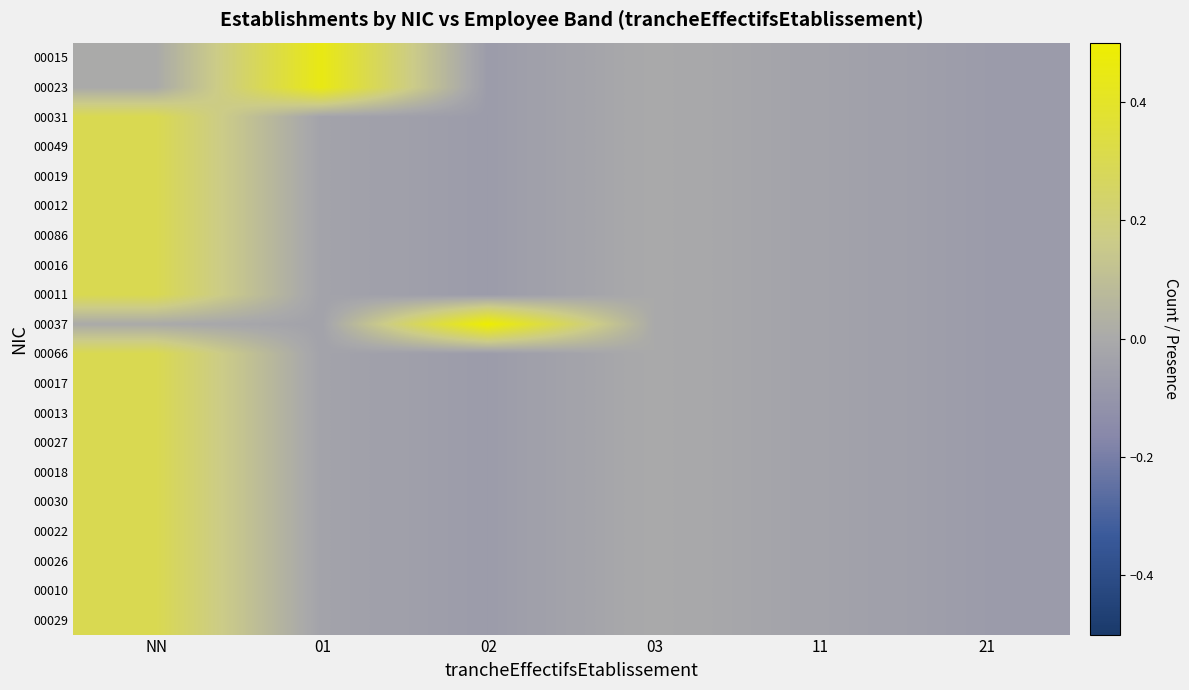

Reading left to right, what are all the values shown in this chart?

00015: NN=-0.0	01=0.5	02=-0.1	03=-0.0	11=-0.0	21=-0.1
00023: NN=-0.0	01=0.5	02=-0.1	03=-0.0	11=-0.0	21=-0.1
00031: NN=0.3	01=-0.0	02=-0.1	03=-0.0	11=-0.0	21=-0.1
00049: NN=0.3	01=-0.0	02=-0.1	03=-0.0	11=-0.0	21=-0.1
00019: NN=0.3	01=-0.0	02=-0.1	03=-0.0	11=-0.0	21=-0.1
00012: NN=0.3	01=-0.0	02=-0.1	03=-0.0	11=-0.0	21=-0.1
00086: NN=0.3	01=-0.0	02=-0.1	03=-0.0	11=-0.0	21=-0.1
00016: NN=0.3	01=-0.0	02=-0.1	03=-0.0	11=-0.0	21=-0.1
00011: NN=0.3	01=-0.0	02=-0.1	03=-0.0	11=-0.0	21=-0.1
00037: NN=-0.0	01=-0.0	02=0.5	03=-0.0	11=-0.0	21=-0.1
00066: NN=0.3	01=-0.0	02=-0.1	03=-0.0	11=-0.0	21=-0.1
00017: NN=0.3	01=-0.0	02=-0.1	03=-0.0	11=-0.0	21=-0.1
00013: NN=0.3	01=-0.0	02=-0.1	03=-0.0	11=-0.0	21=-0.1
00027: NN=0.3	01=-0.0	02=-0.1	03=-0.0	11=-0.0	21=-0.1
00018: NN=0.3	01=-0.0	02=-0.1	03=-0.0	11=-0.0	21=-0.1
00030: NN=0.3	01=-0.0	02=-0.1	03=-0.0	11=-0.0	21=-0.1
00022: NN=0.3	01=-0.0	02=-0.1	03=-0.0	11=-0.0	21=-0.1
00026: NN=0.3	01=-0.0	02=-0.1	03=-0.0	11=-0.0	21=-0.1
00010: NN=0.3	01=-0.0	02=-0.1	03=-0.0	11=-0.0	21=-0.1
00029: NN=0.3	01=-0.0	02=-0.1	03=-0.0	11=-0.0	21=-0.1